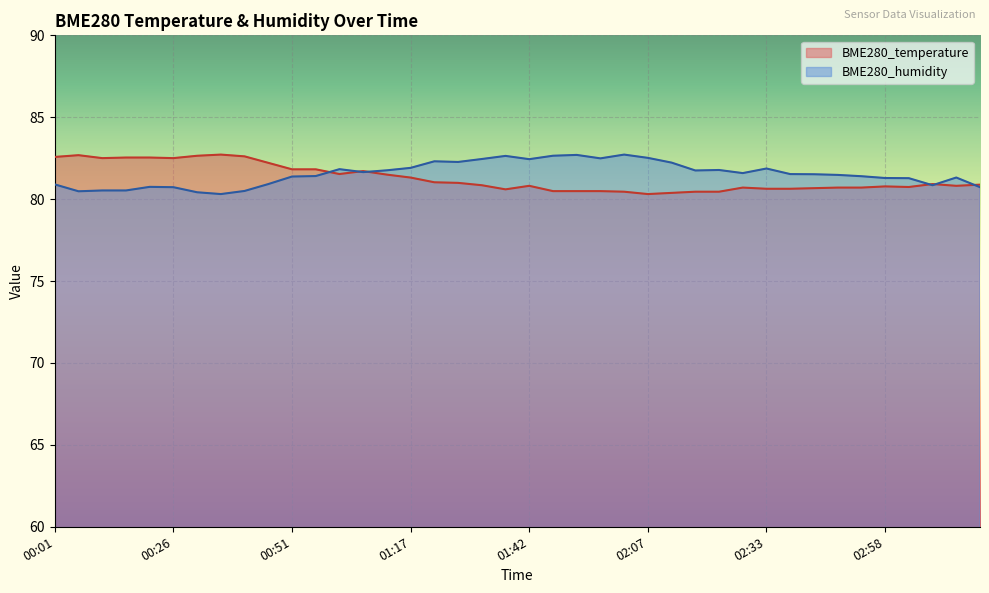

Is the value of BME280_humidity at 02:23 greater than the value of BME280_temperature at 01:27?

Yes